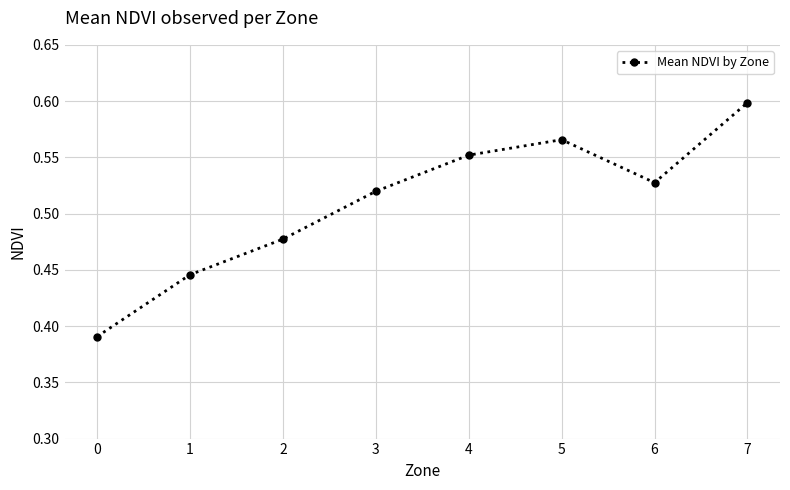

Which label corresponds to the largest value in the chart?

7